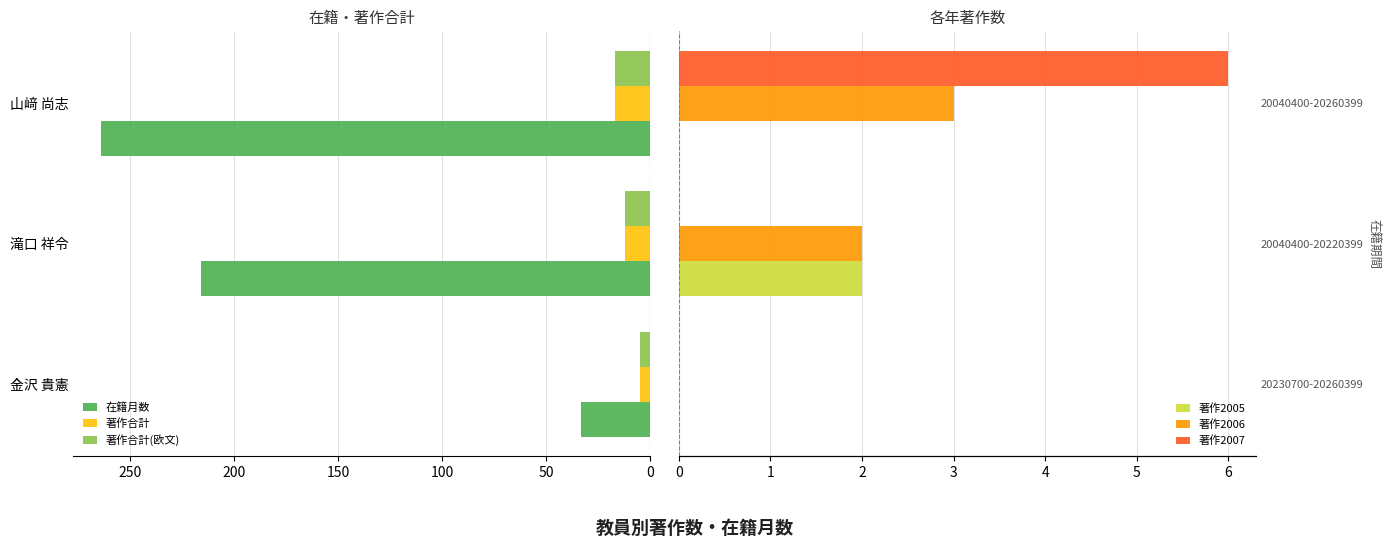

How many values in the 在籍月数 series exceed 216?

1